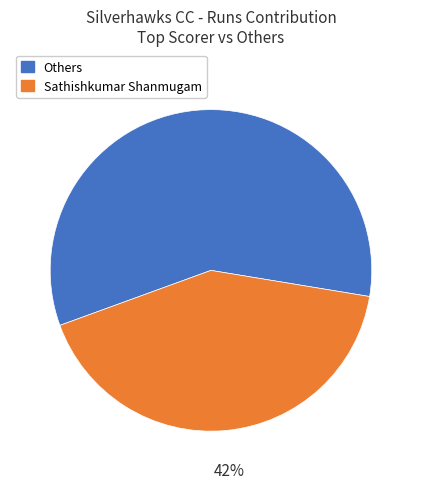

To the nearest percent, what is the average slice percentage?

50%